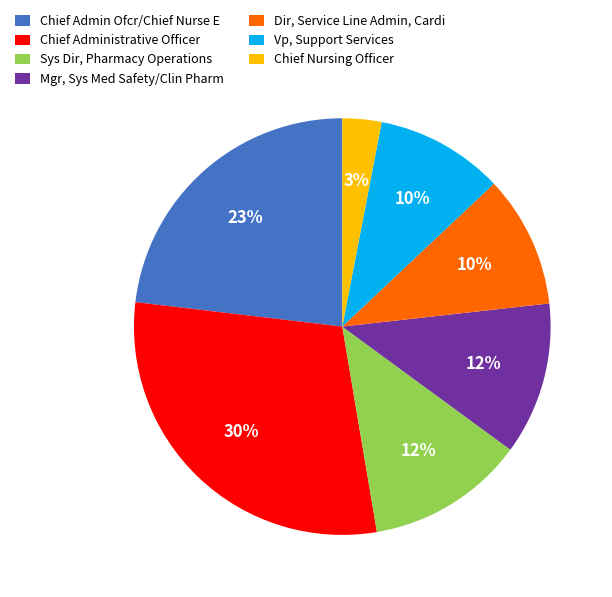

Which category has the smallest portion of the pie?

Chief Nursing Officer